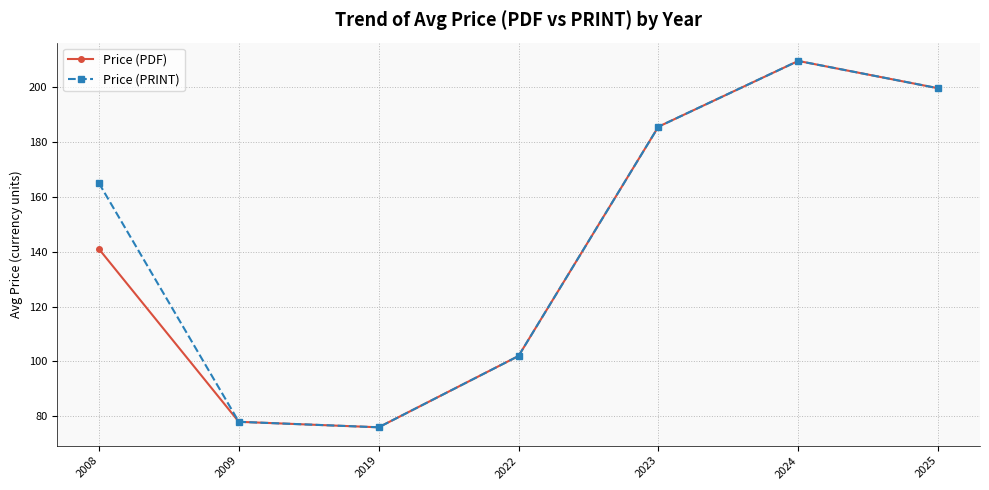

What is the difference between the maximum and minimum values in the Price (PDF) series?

133.6